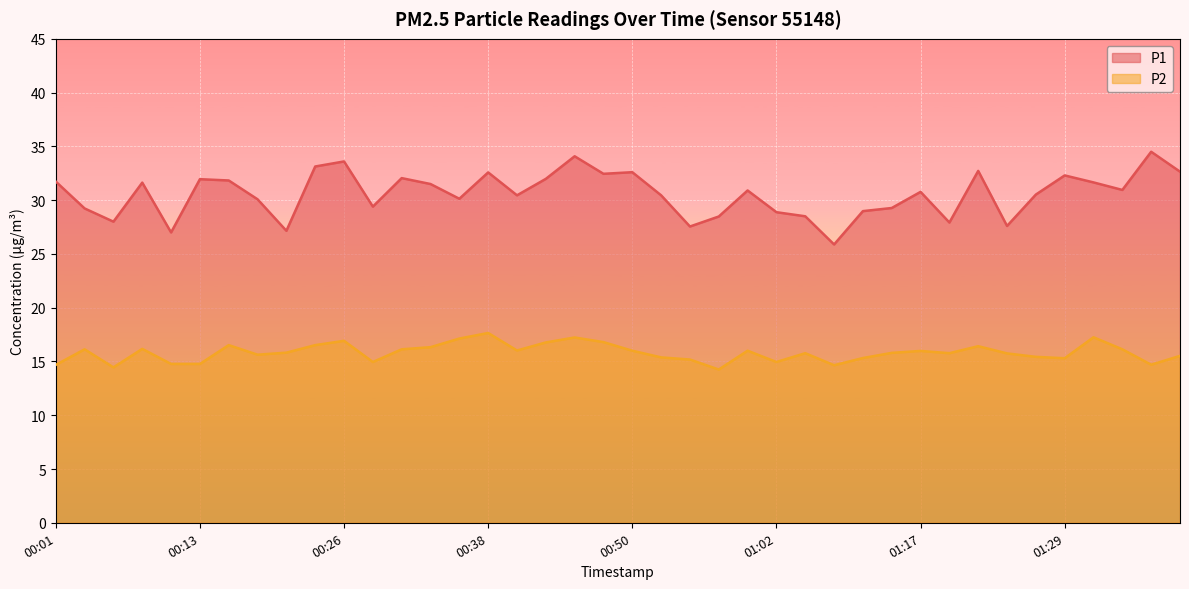

What is the greatest value displayed?

34.5